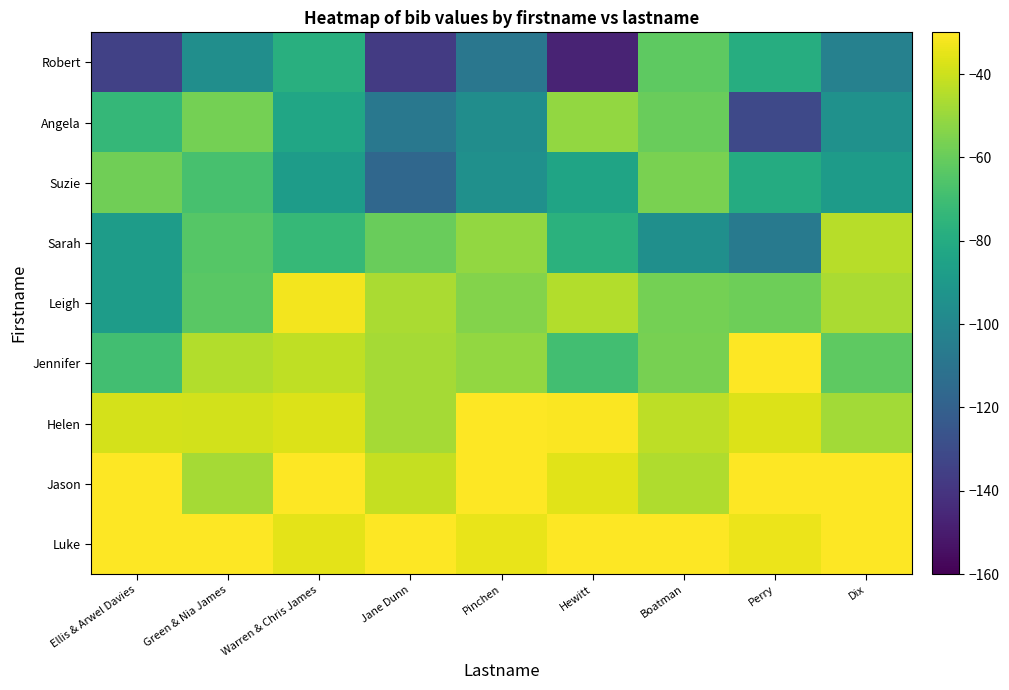

Reading left to right, extract all data points from this chart.

Robert: Ellis & Arwel Davies=-134.8	Green & Nia James=-95.9	Warren & Chris James=-77.8	Jane Dunn=-137.6	Pinchen=-108.6	Hewitt=-147.0	Boatman=-62.0	Perry=-79.2	Dix=-102.9
Angela: Ellis & Arwel Davies=-73.3	Green & Nia James=-57.1	Warren & Chris James=-82.8	Jane Dunn=-107.7	Pinchen=-96.1	Hewitt=-51.1	Boatman=-59.5	Perry=-131.1	Dix=-94.1
Suzie: Ellis & Arwel Davies=-58.1	Green & Nia James=-68.0	Warren & Chris James=-88.3	Jane Dunn=-116.7	Pinchen=-94.6	Hewitt=-84.1	Boatman=-56.2	Perry=-80.3	Dix=-88.6
Sarah: Ellis & Arwel Davies=-87.9	Green & Nia James=-64.5	Warren & Chris James=-72.7	Jane Dunn=-59.5	Pinchen=-50.8	Hewitt=-77.2	Boatman=-95.2	Perry=-107.1	Dix=-44.1
Leigh: Ellis & Arwel Davies=-88.3	Green & Nia James=-63.4	Warren & Chris James=-32.4	Jane Dunn=-46.6	Pinchen=-54.0	Hewitt=-45.1	Boatman=-57.3	Perry=-58.7	Dix=-46.6
Jennifer: Ellis & Arwel Davies=-69.5	Green & Nia James=-44.9	Warren & Chris James=-42.2	Jane Dunn=-47.3	Pinchen=-50.9	Hewitt=-69.5	Boatman=-56.4	Perry=-30.0	Dix=-62.3
Helen: Ellis & Arwel Davies=-38.5	Green & Nia James=-38.9	Warren & Chris James=-37.0	Jane Dunn=-47.6	Pinchen=-30.0	Hewitt=-30.9	Boatman=-43.0	Perry=-36.7	Dix=-47.9
Jason: Ellis & Arwel Davies=-30.0	Green & Nia James=-47.8	Warren & Chris James=-30.3	Jane Dunn=-41.3	Pinchen=-30.0	Hewitt=-35.8	Boatman=-45.3	Perry=-30.0	Dix=-30.0
Luke: Ellis & Arwel Davies=-30.0	Green & Nia James=-30.0	Warren & Chris James=-35.4	Jane Dunn=-30.0	Pinchen=-34.4	Hewitt=-30.0	Boatman=-30.0	Perry=-33.8	Dix=-30.0